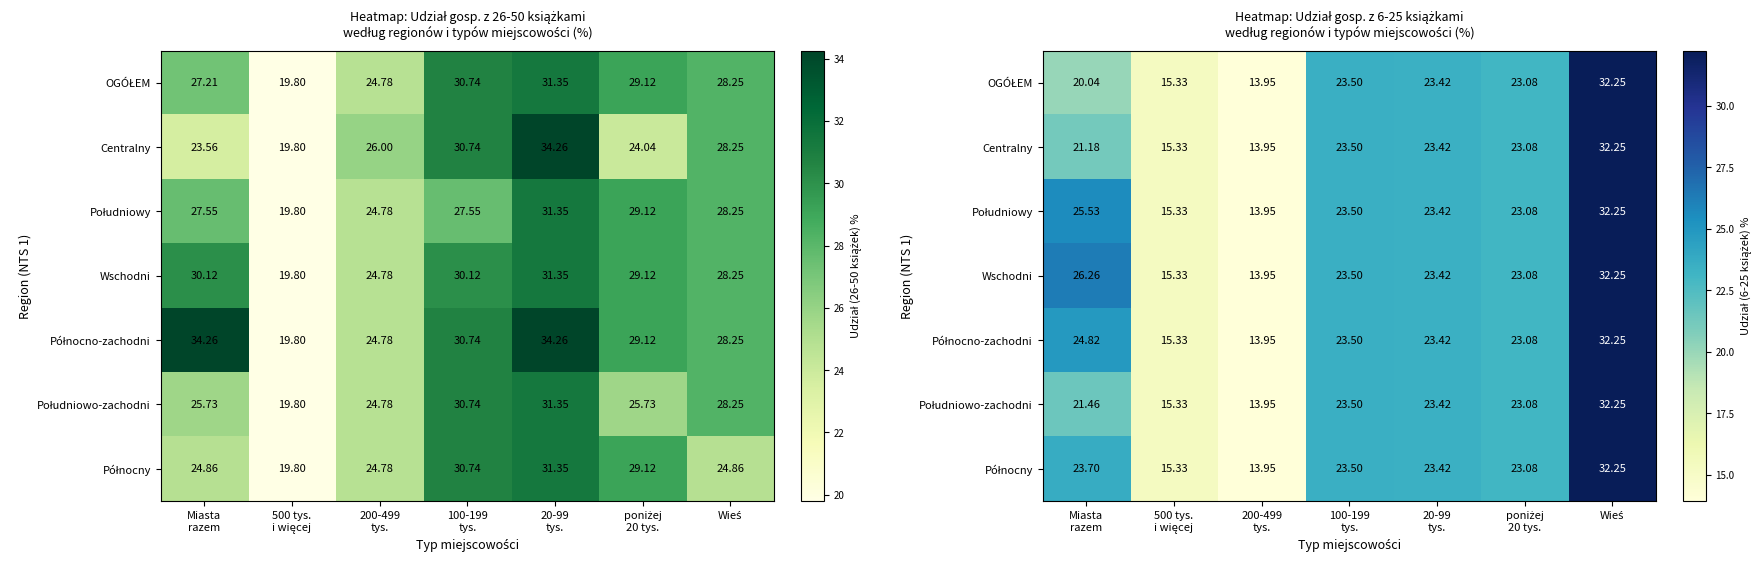

What is the difference between the Północno-zachodni values at Wieś and poniżej 20 tys.?

9.2